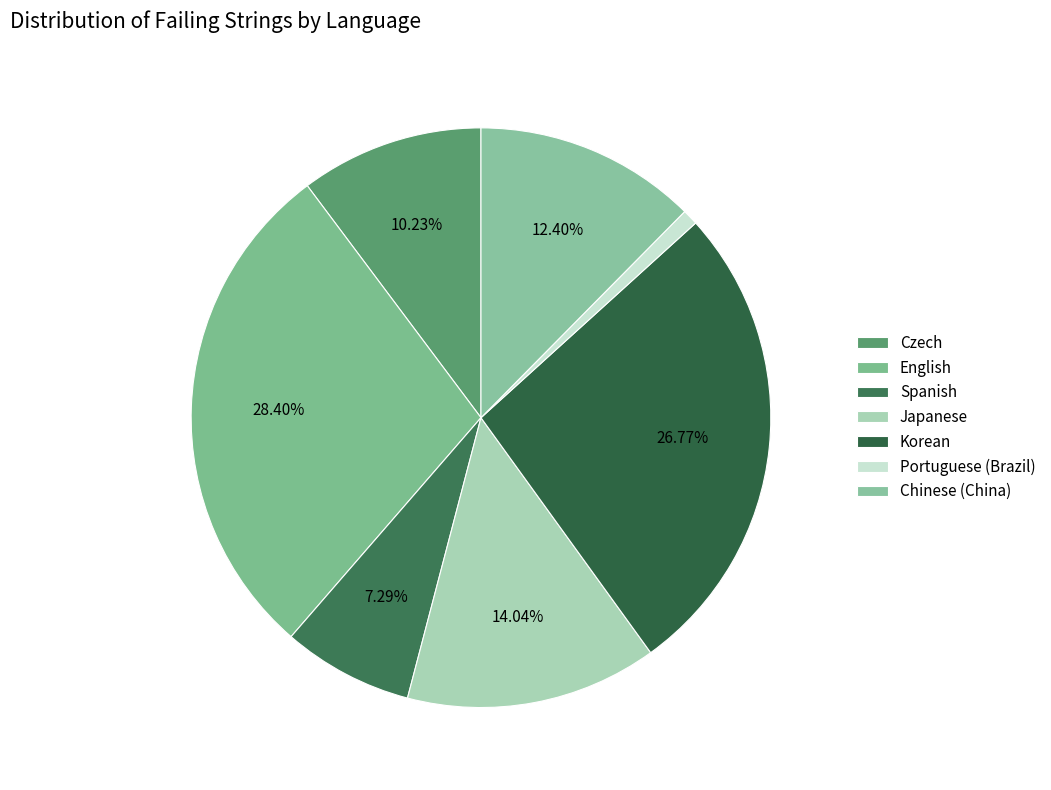

How many segments does this pie chart have?

7